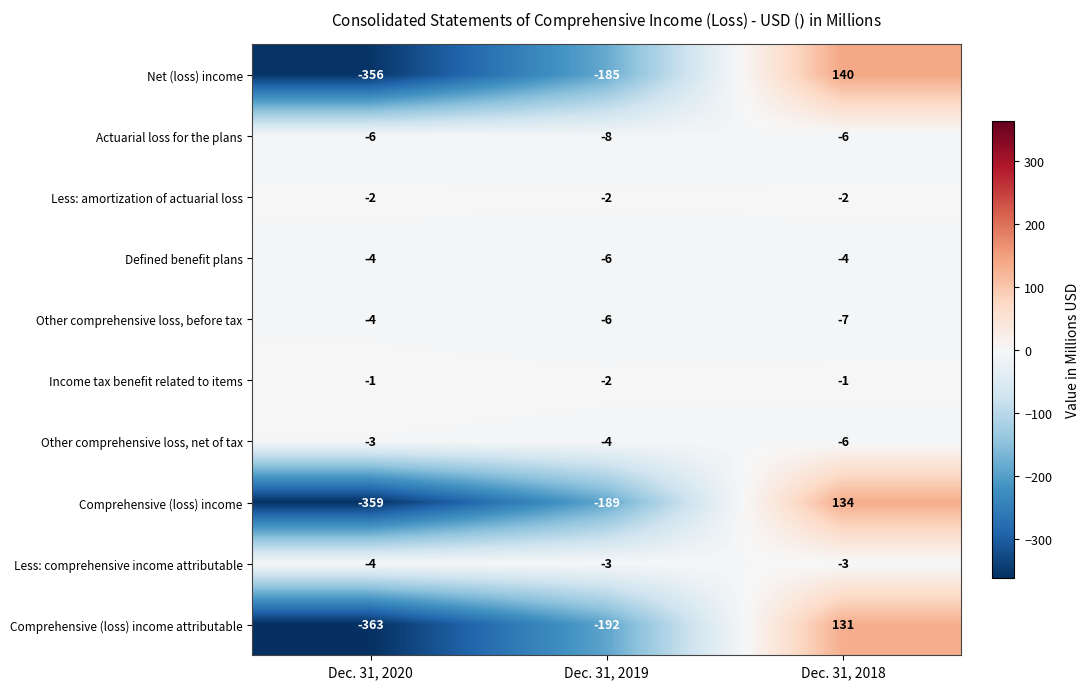

What is the greatest value displayed?

140